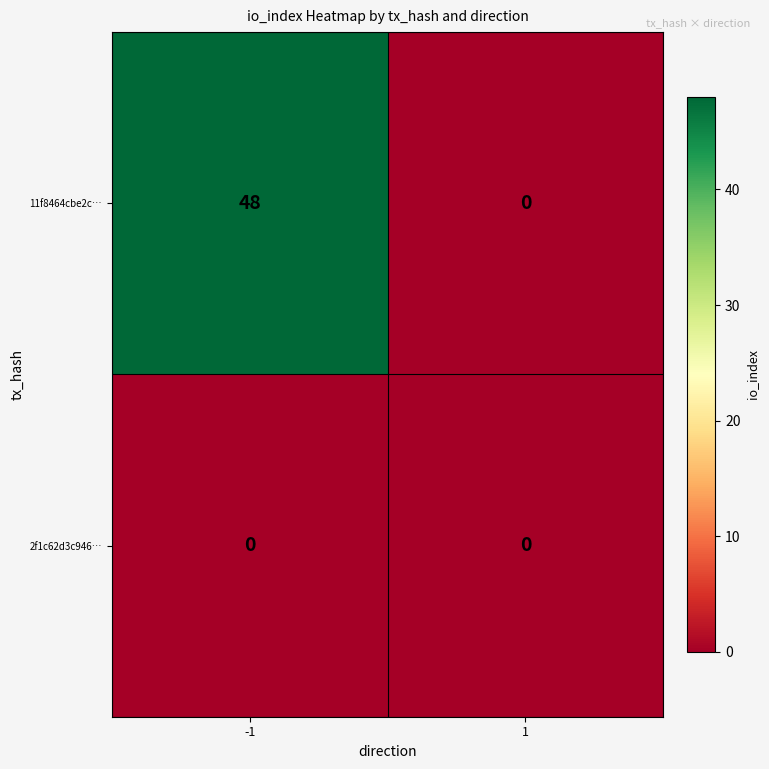

Reading left to right, extract all data points from this chart.

11f8464cbe2c…: 48	0
2f1c62d3c946…: 0	0